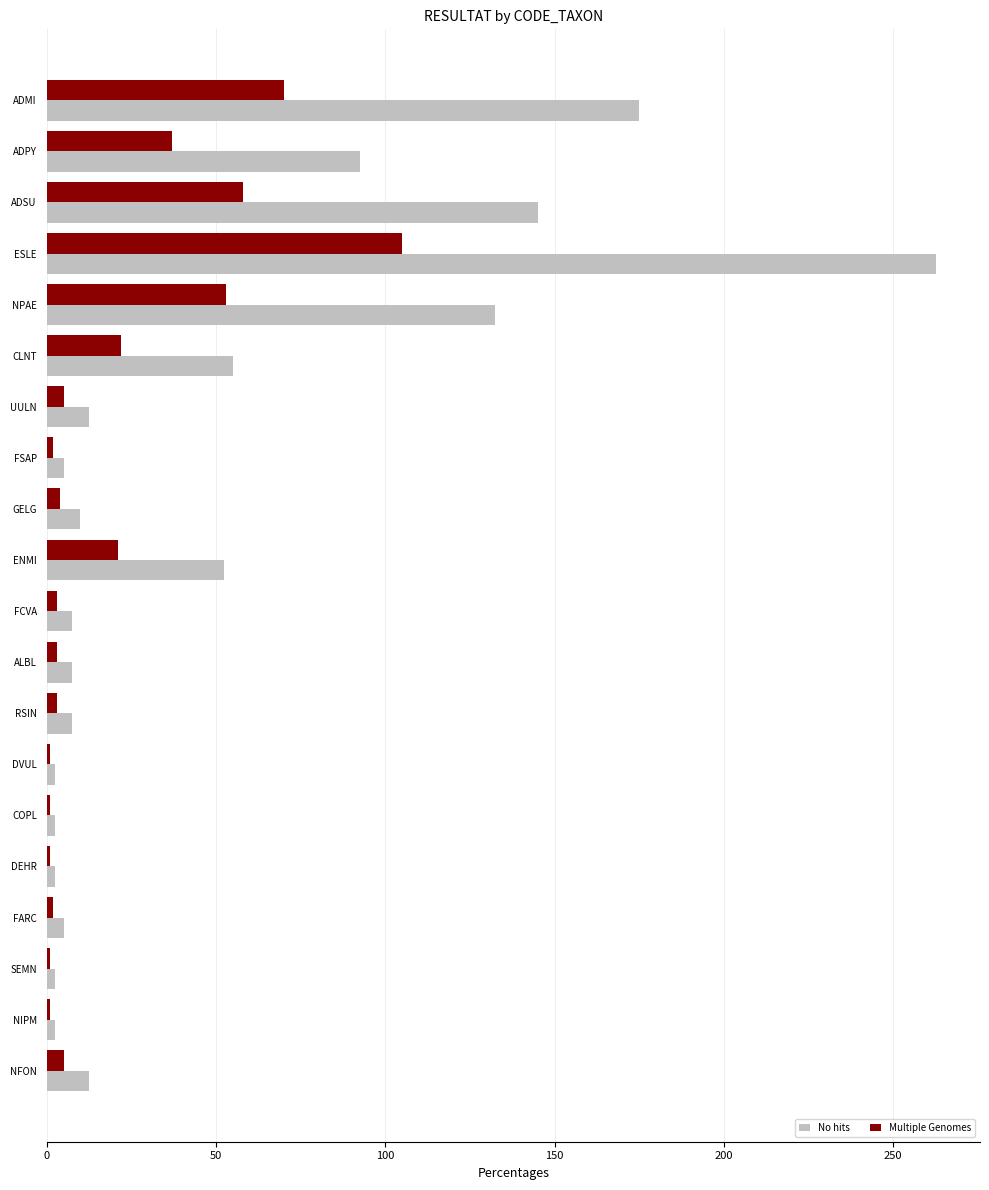

Is it true that Multiple Genomes equals 37.0 at ADPY?

True